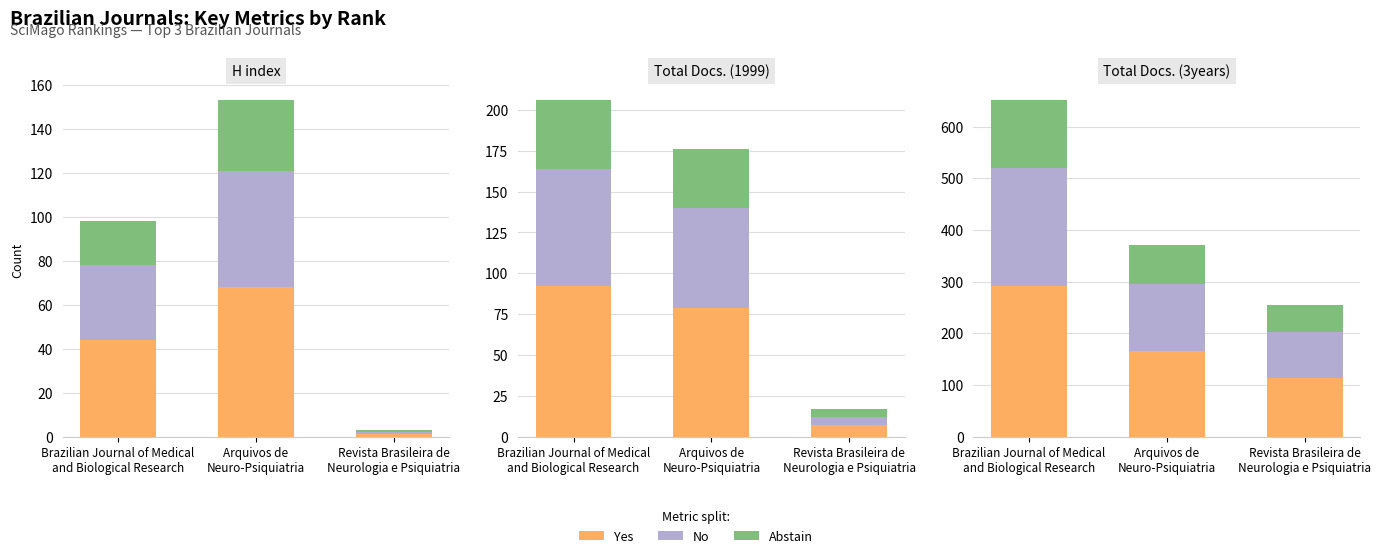

Where is No nearest to the value 158?

Arquivos de
Neuro-Psiquiatria